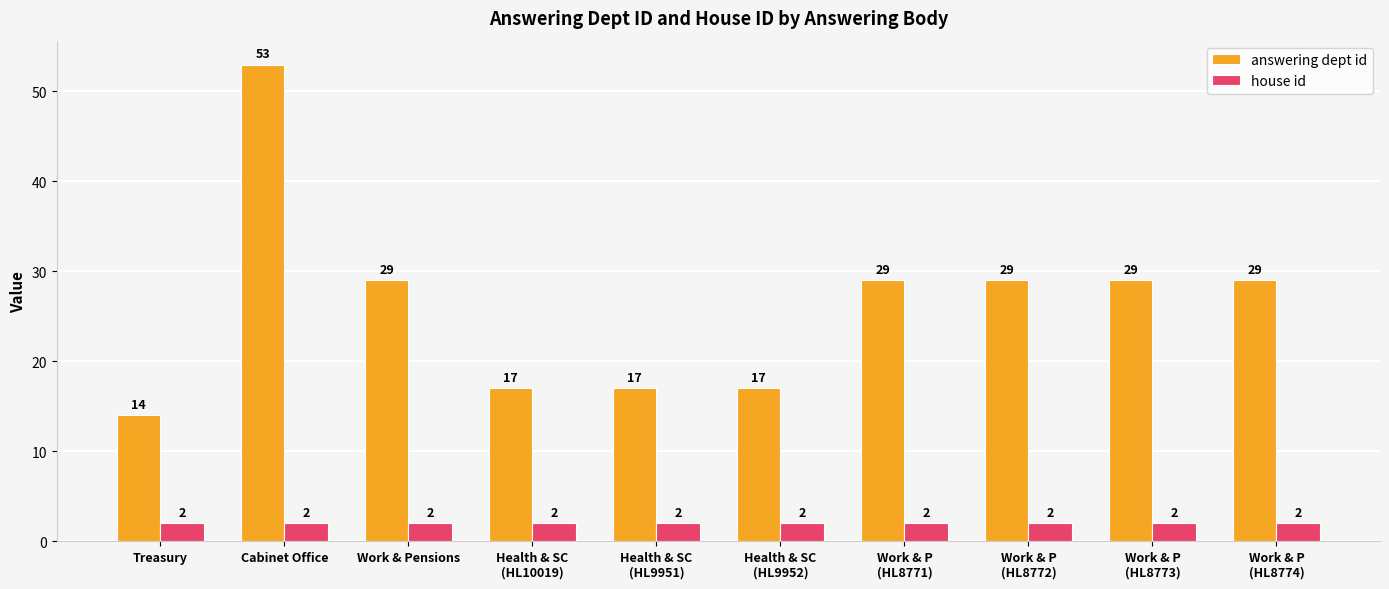

What is the label of the 4th bar from the right?

Work & P
(HL8771)